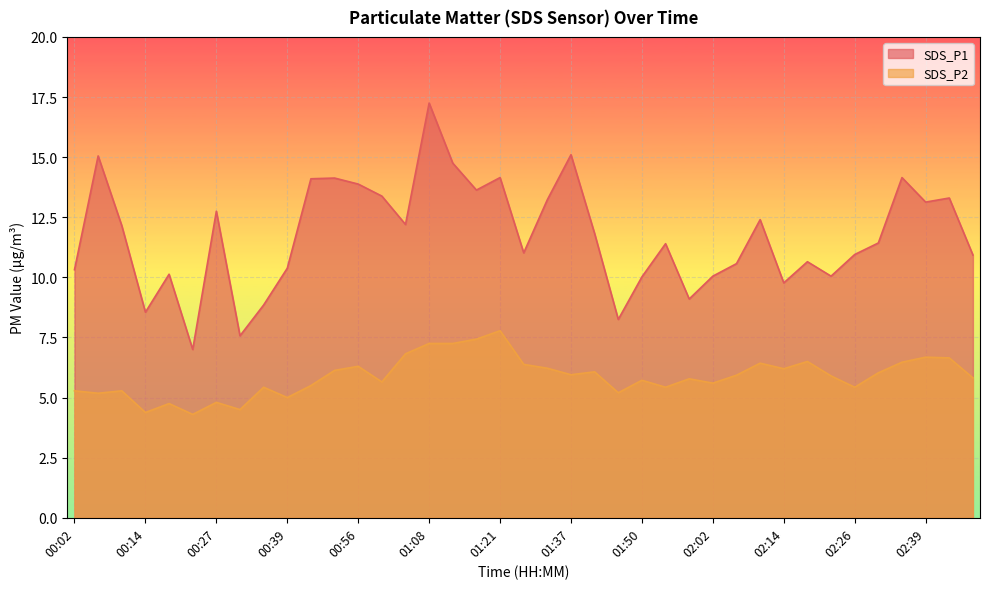

What is the total value across all series at 01:50?

15.7